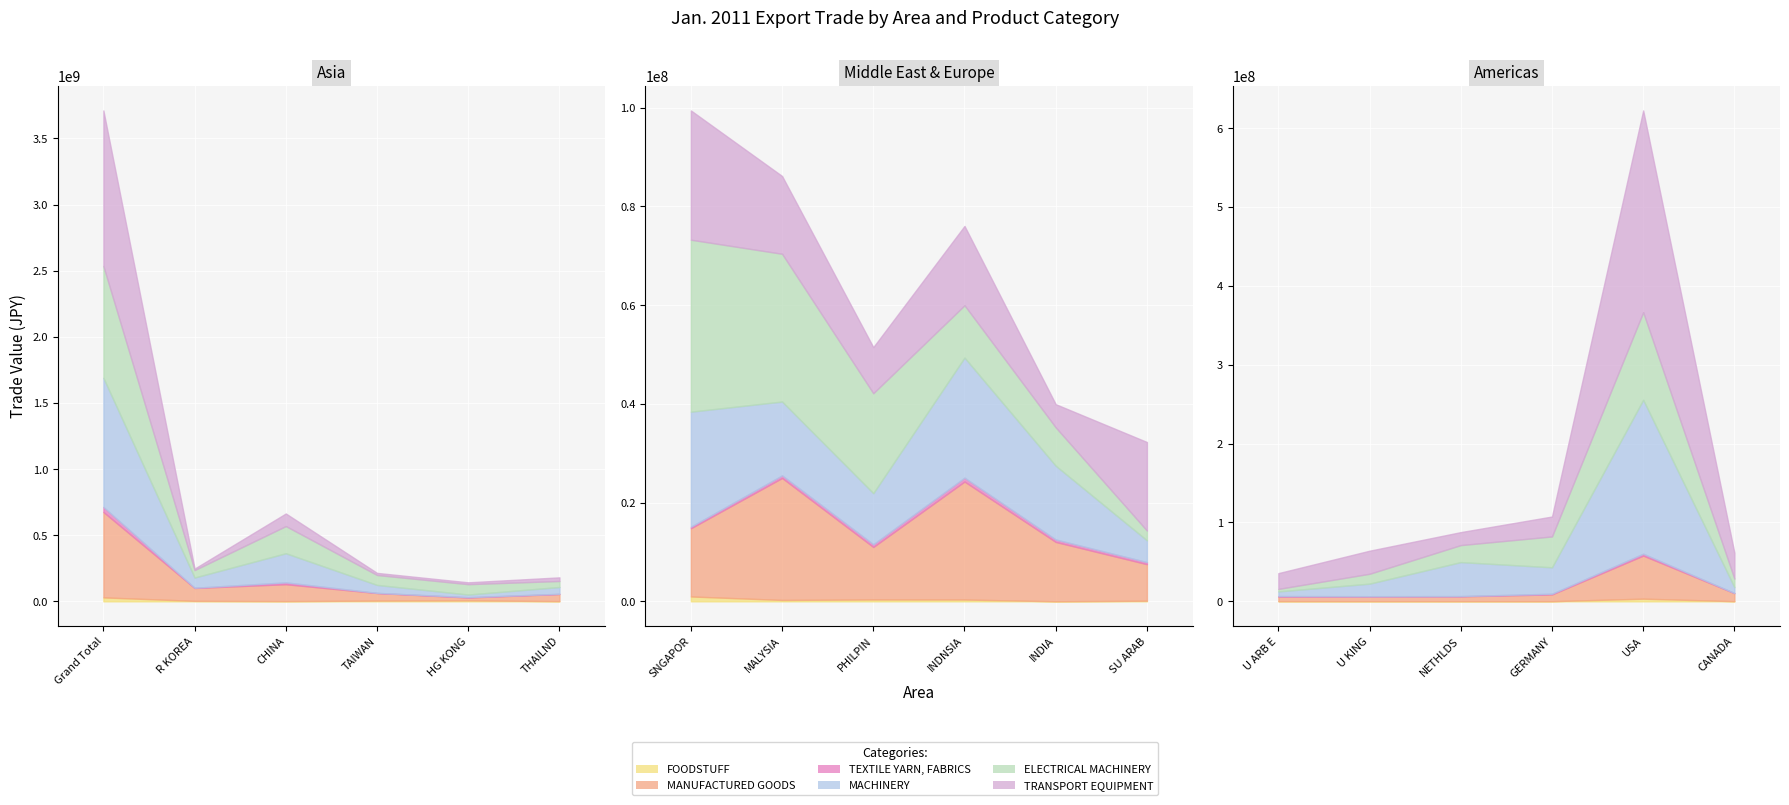

Which series ends up on top after the final intersection of MACHINERY and MANUFACTURED GOODS?

MANUFACTURED GOODS